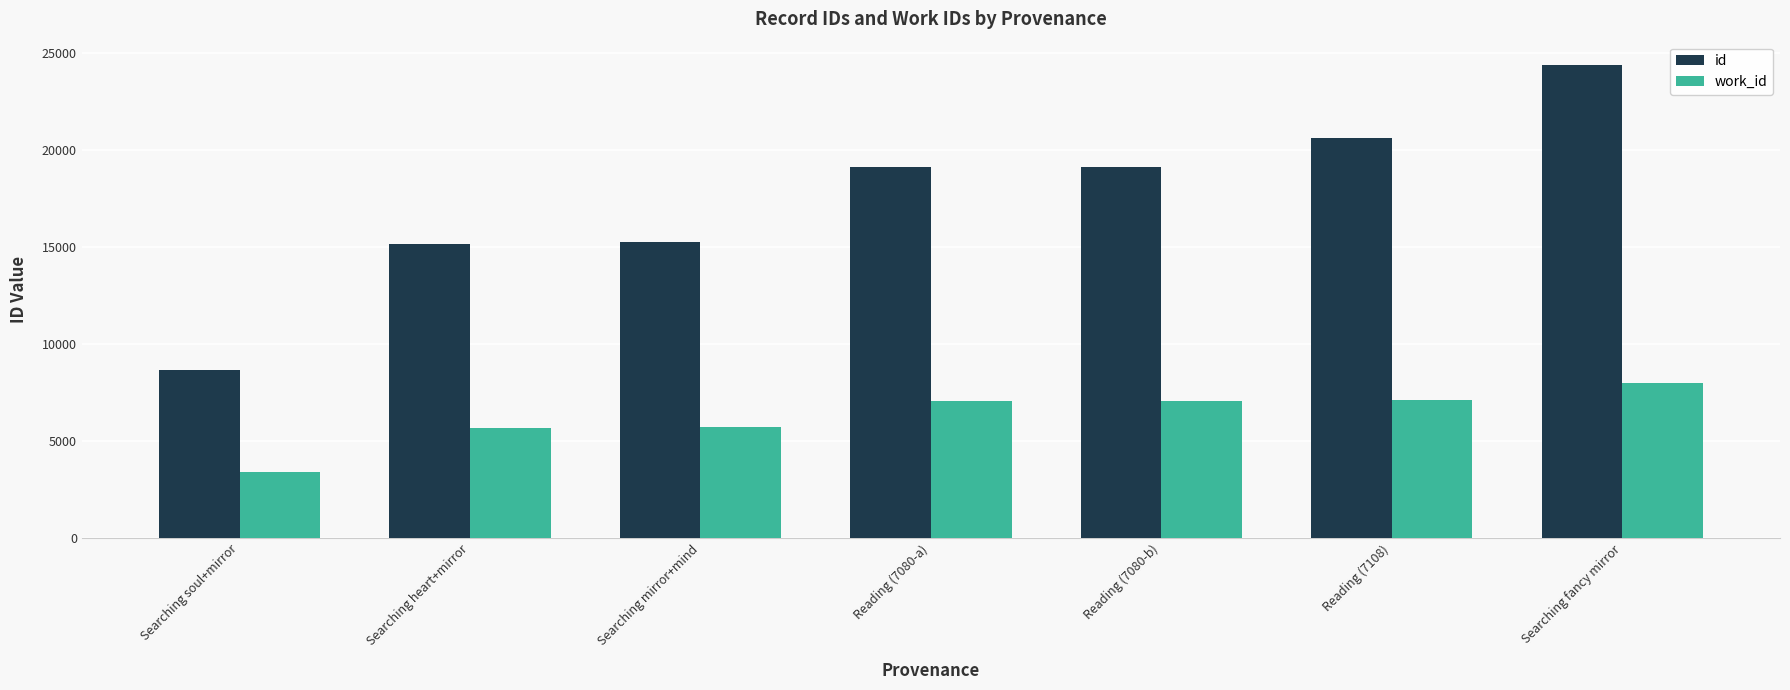

What is the label of the 7th bar from the left?

Searching fancy mirror